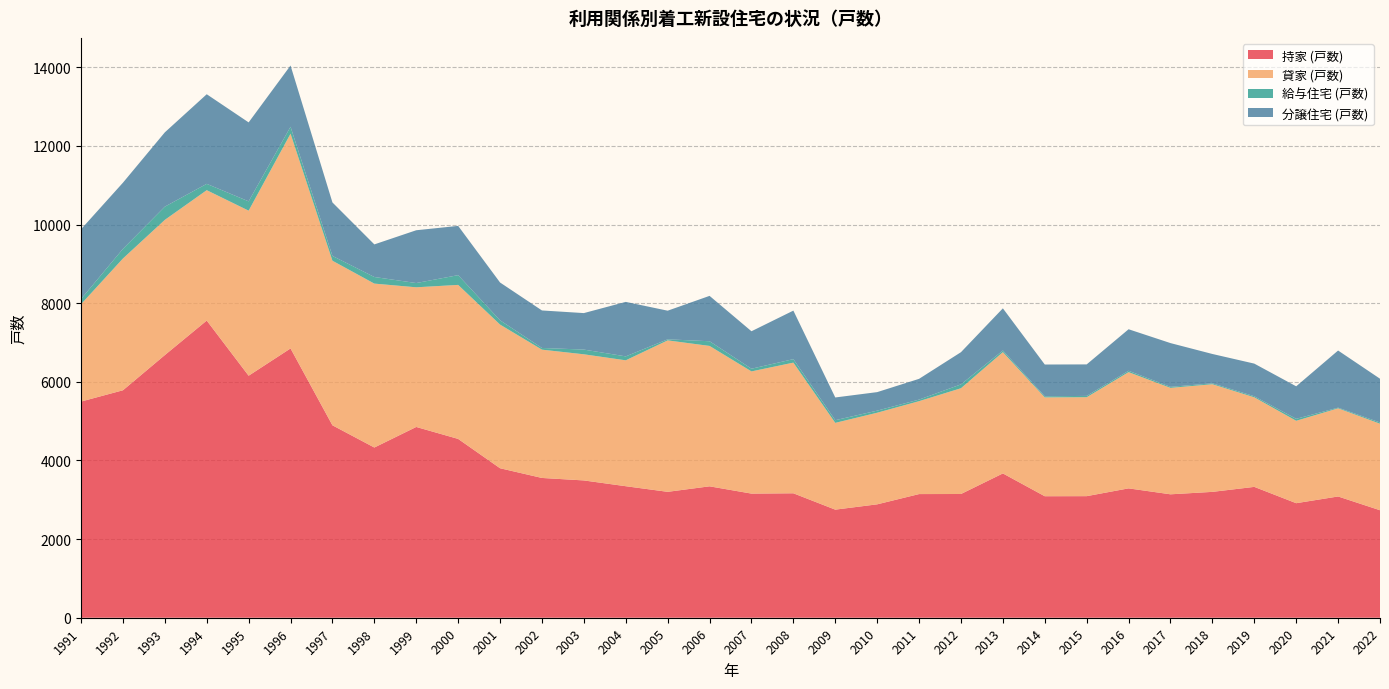

Reading right to left, transcribe all the data shown in this chart.

持家 (戸数): 2734	3084	2913	3328	3201	3139	3290	3092	3090	3670	3147	3145	2884	2749	3165	3157	3342	3202	3345	3492	3555	3802	4548	4852	4329	4894	6849	6155	7558	6680	5785	5498
貸家 (戸数): 2201	2242	2096	2278	2738	2707	2956	2516	2514	3085	2690	2363	2330	2207	3323	3108	3571	3852	3202	3208	3263	3654	3917	3552	4169	4186	5462	4198	3316	3439	3351	2476
給与住宅 (戸数): 31	17	50	27	23	26	35	34	28	42	98	40	53	68	89	68	119	27	100	120	43	108	248	108	168	122	176	237	161	336	245	131
分譲住宅 (戸数): 1113	1453	827	830	746	1113	1056	801	808	1072	819	528	471	578	1234	953	1154	728	1386	928	954	962	1253	1343	829	1360	1558	2008	2279	1890	1683	1775